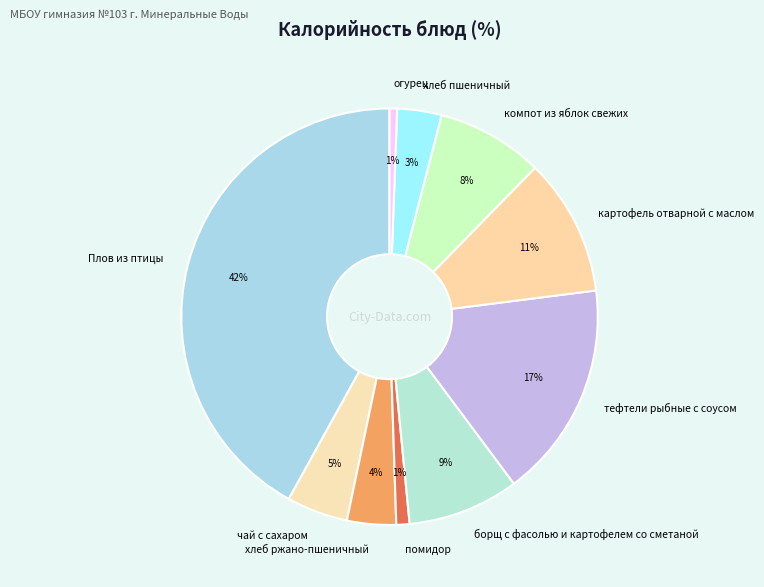

True or false: тефтели рыбные с соусом accounts for 17% of the total.

True